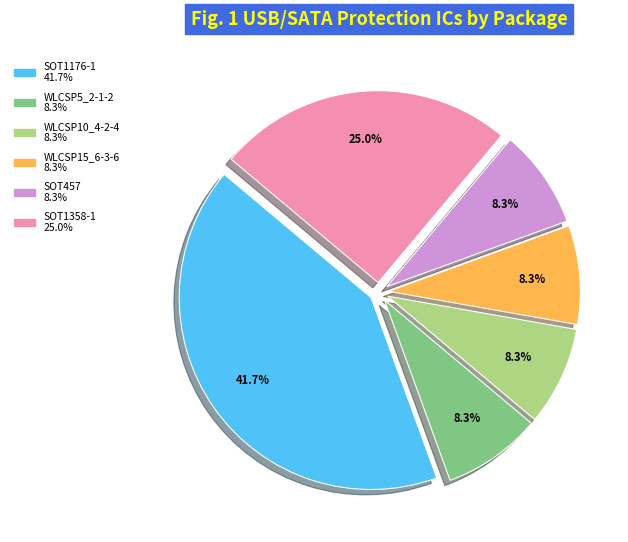

Which slice is the largest?

SOT1176-1